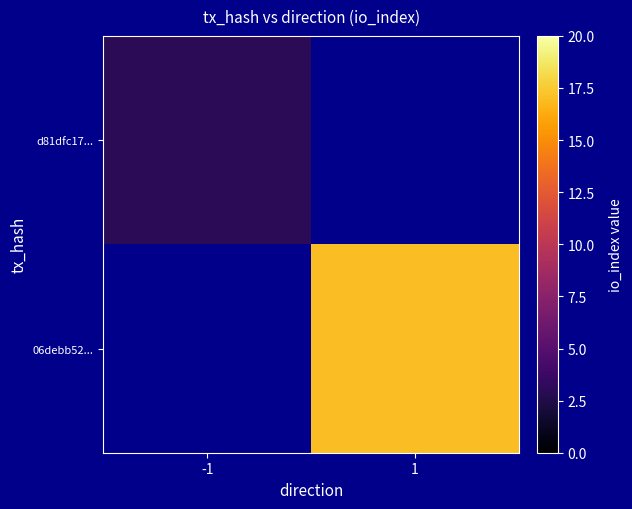

Which category has the highest value across all series?

1